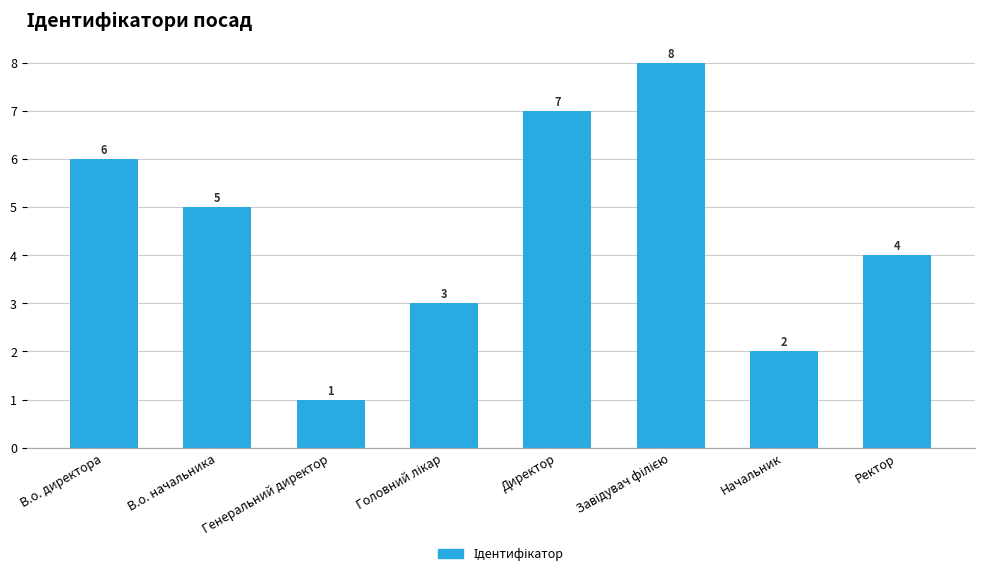

Approximately how many times larger is the value at В.о. директора compared to Ректор?

1.5